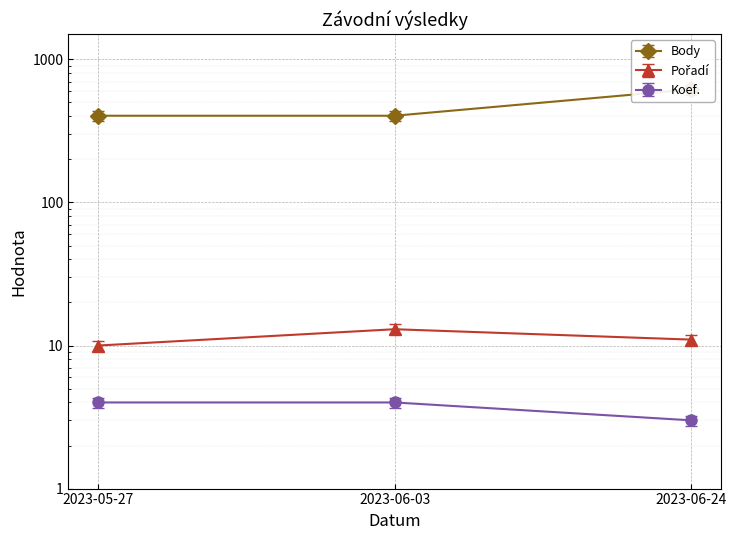

What is the difference between the maximum and minimum values in the Body series?

213.0